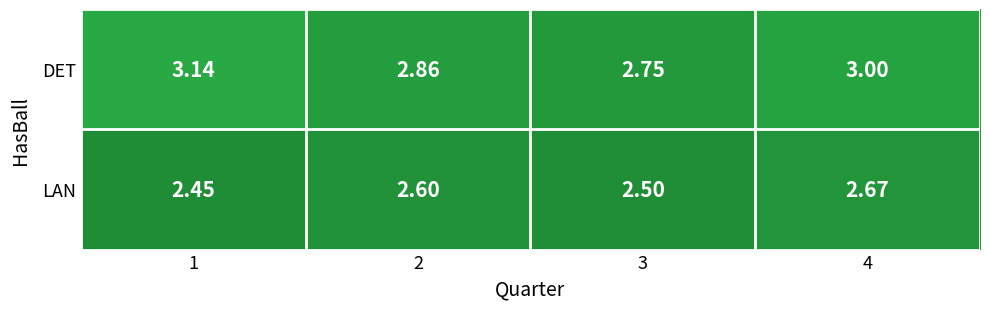

Which series has the widest spread of values?

DET